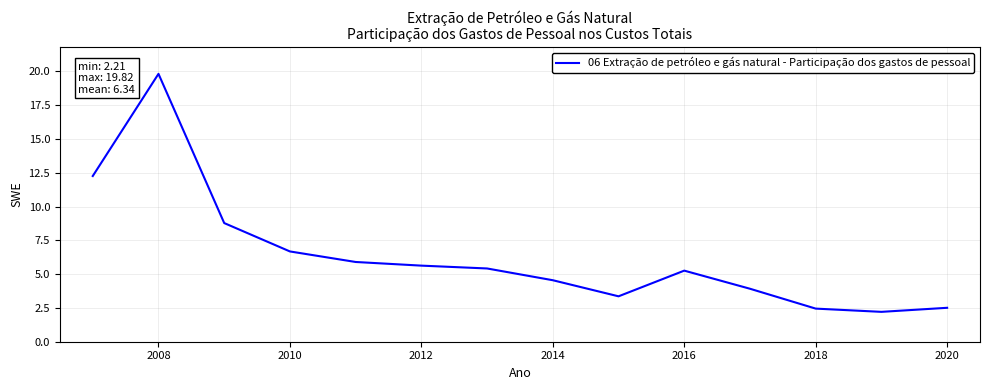

What is the minimum value shown in the chart?

2.2